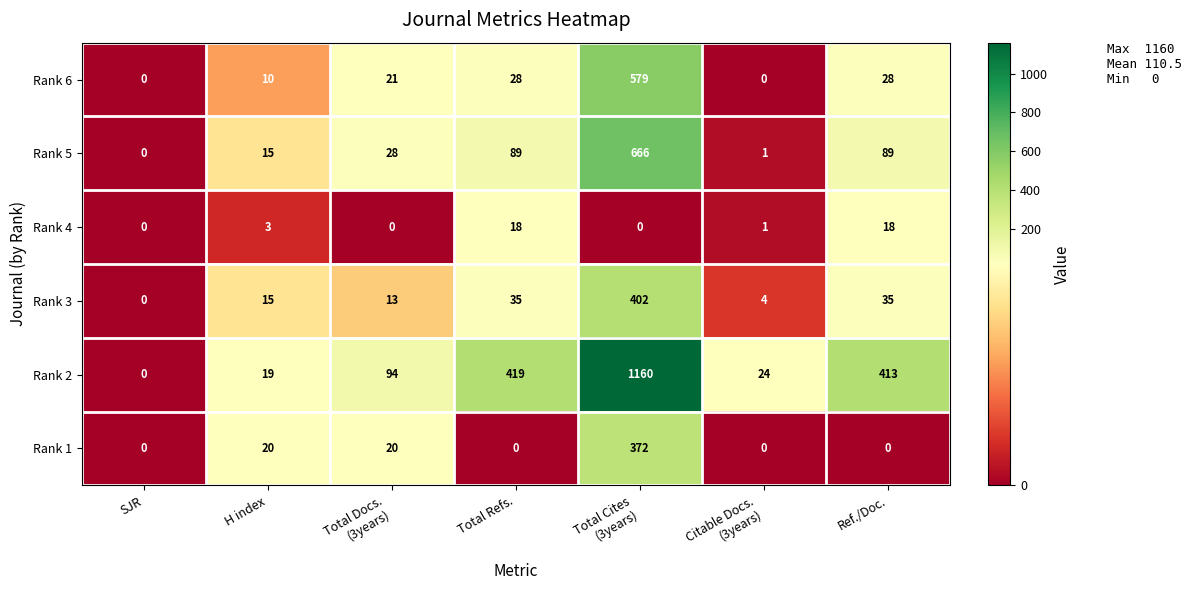

Is it true that Rank 3 equals 35 at Total Refs.?

True